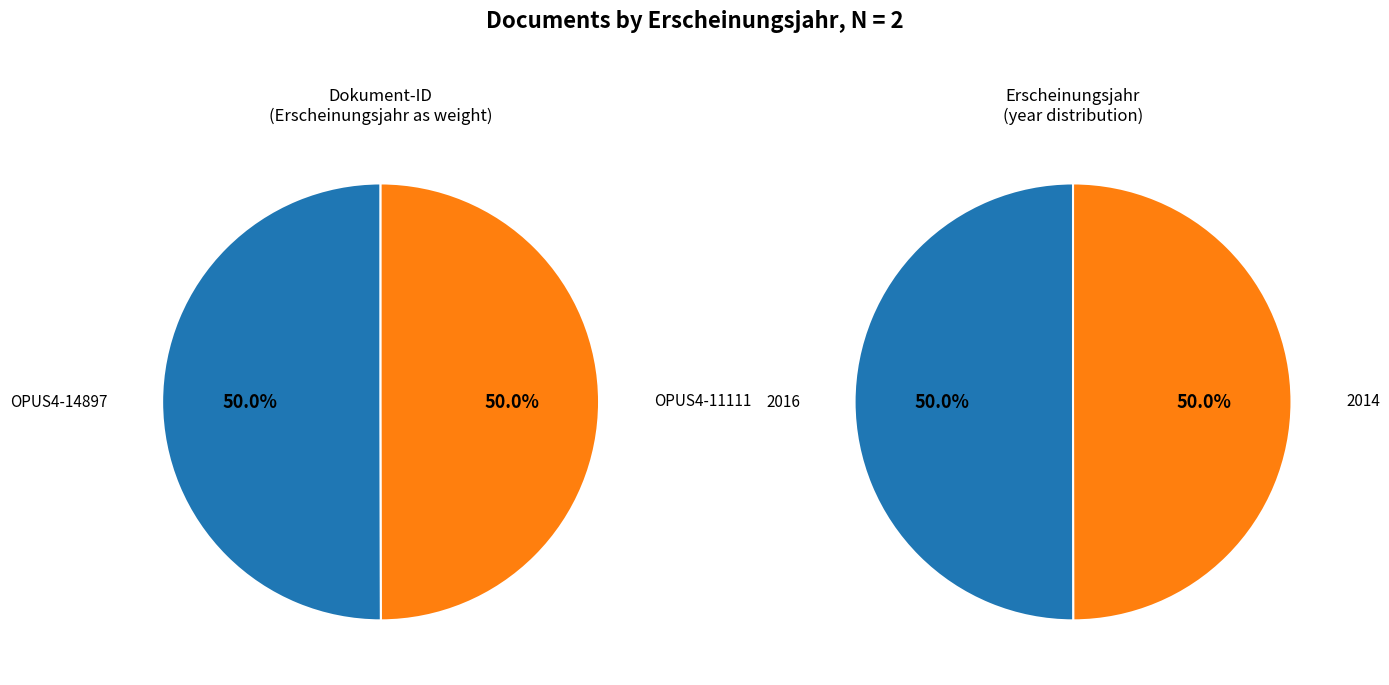

How many slices are in this pie chart?

2